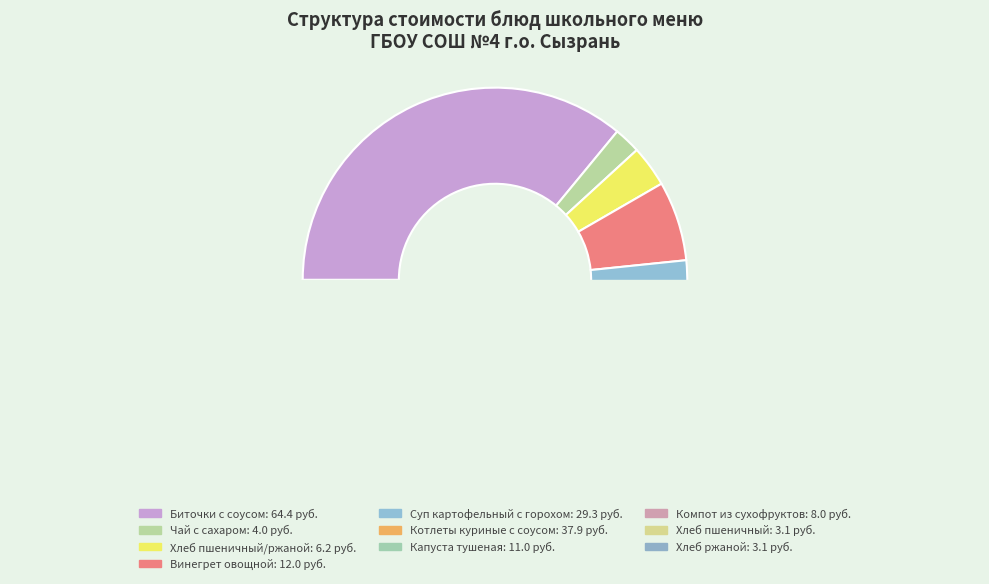

Which slice is the smallest?

Хлеб пшеничный